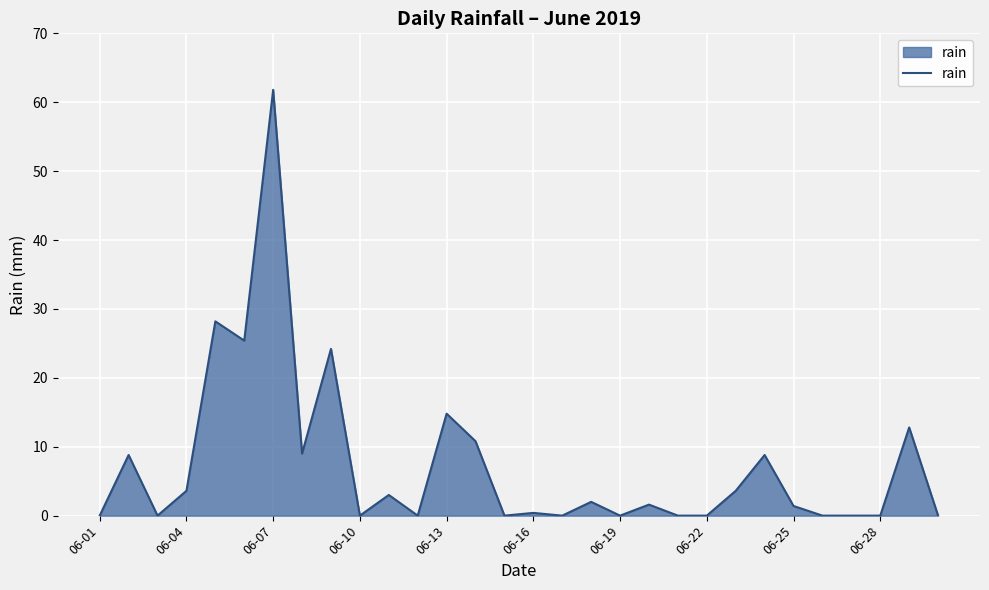

What is the greatest value displayed?

61.8